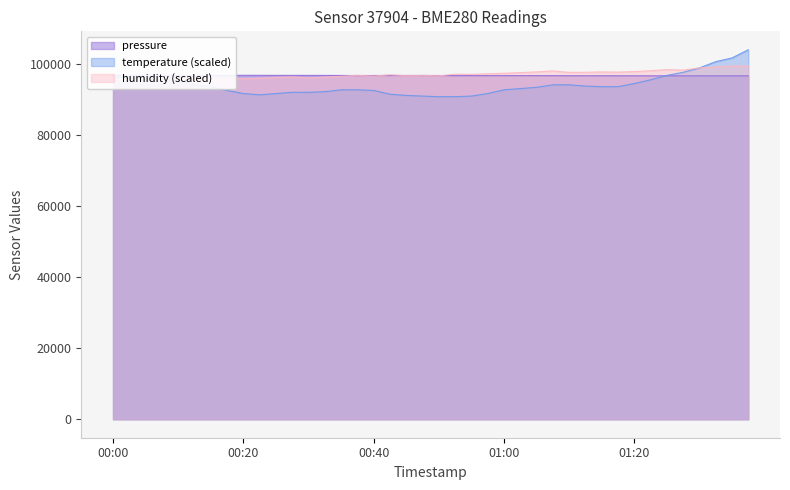

What is the minimum value for temperature (scaled)?

90909.8